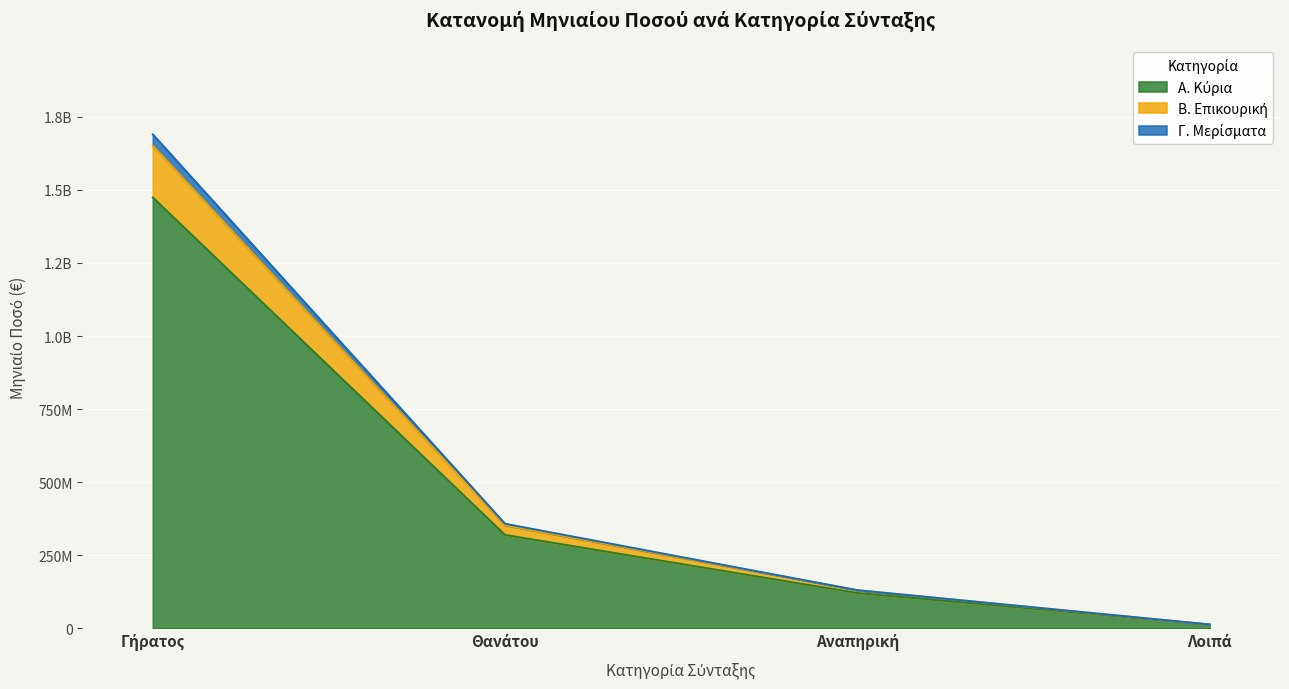

Does the chart display data point markers on the line(s)?

No